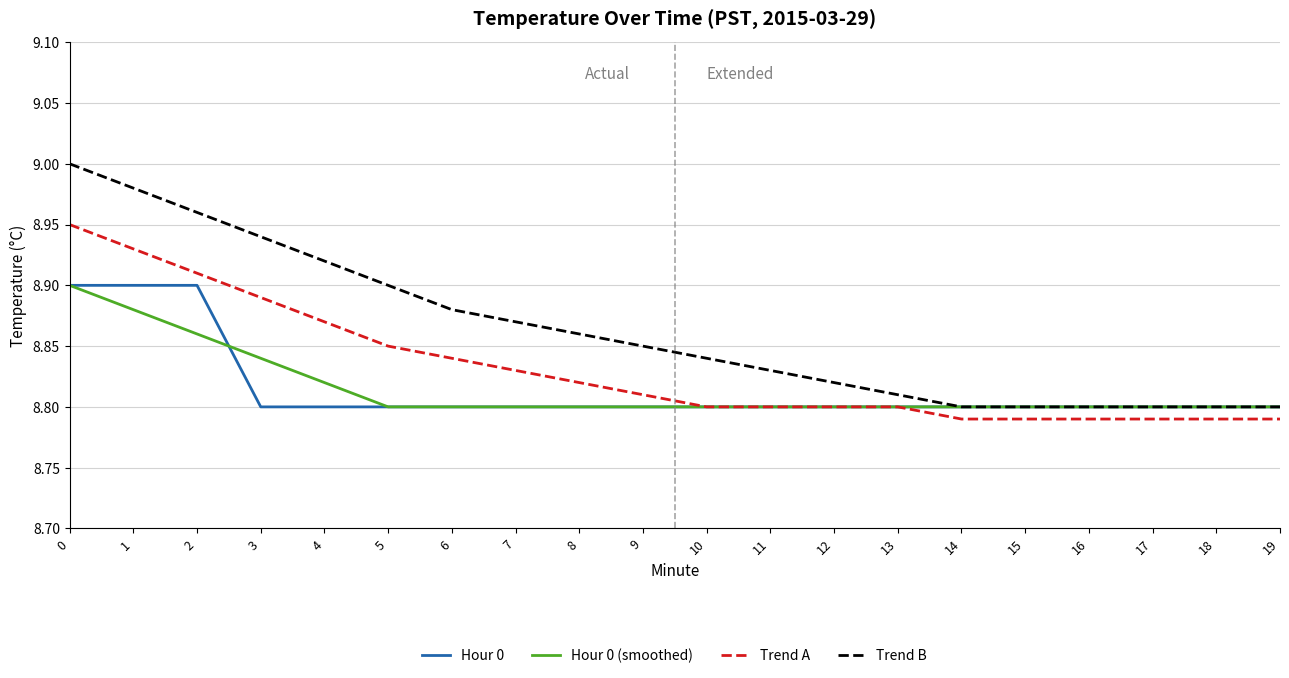

The Hour 0 series shows 13.1 at 15. True or false?

False